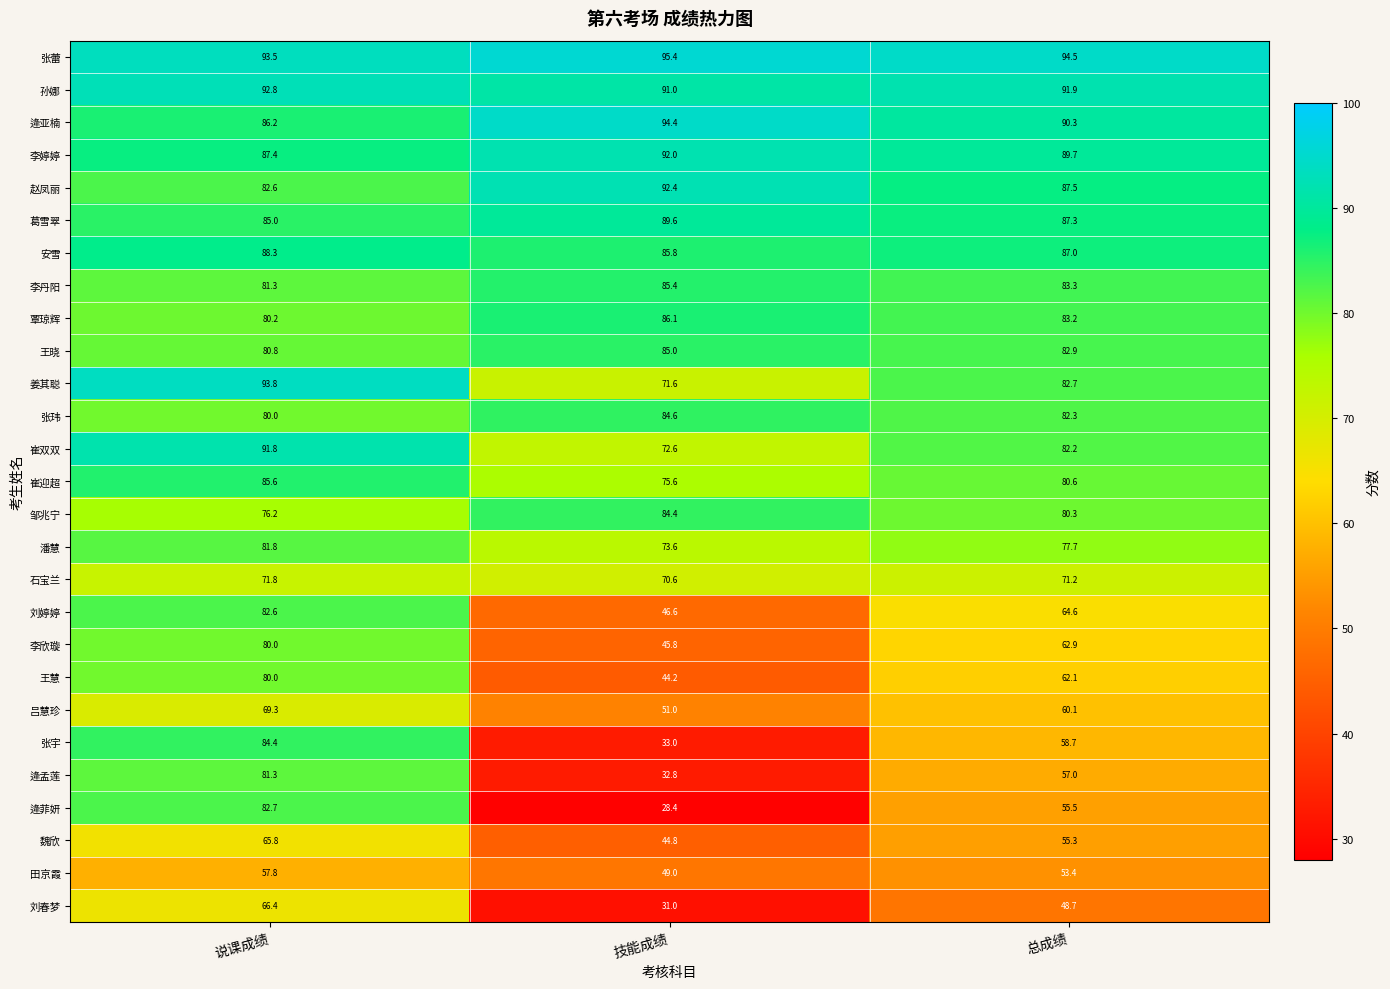

True or false: 石宝兰 has a value of 71.8 at 说课成绩.

True